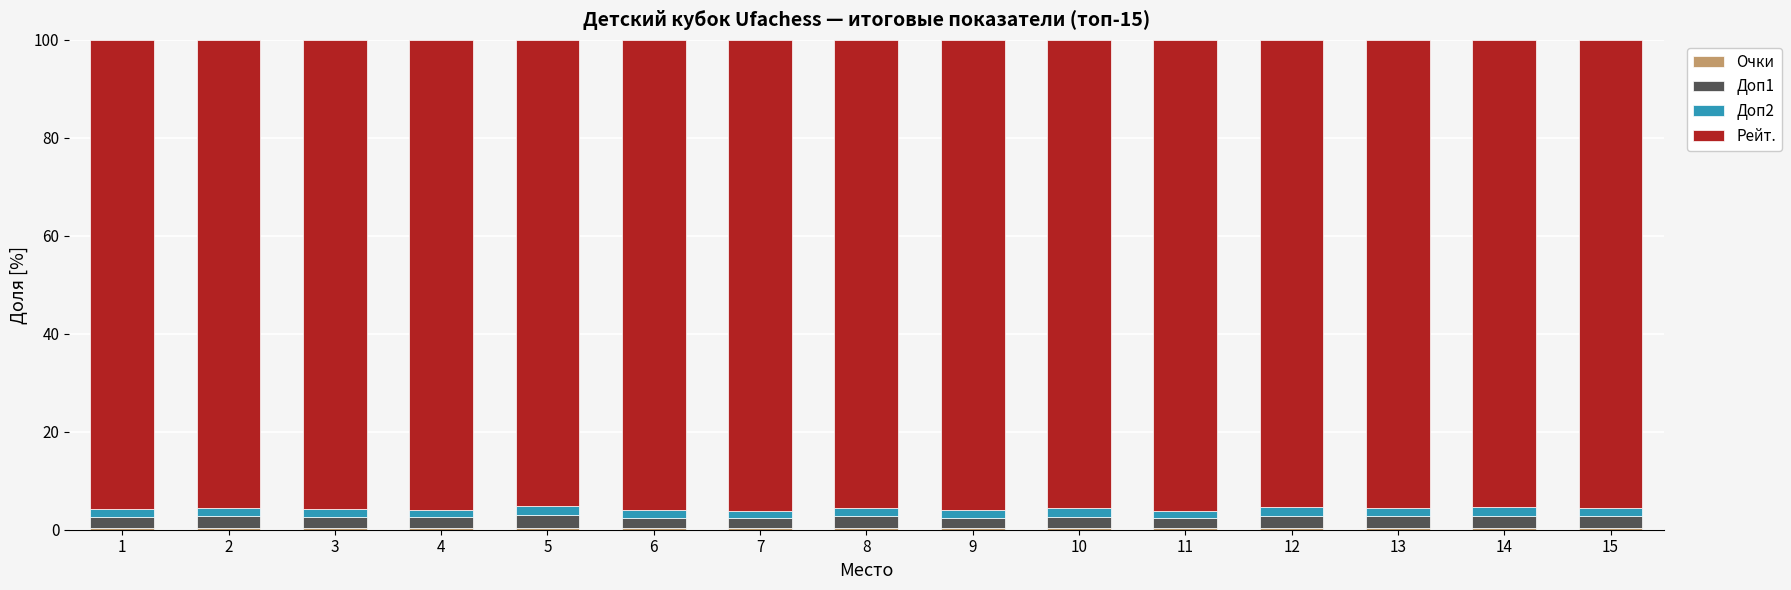

At which category is the sum across all series the highest?

1